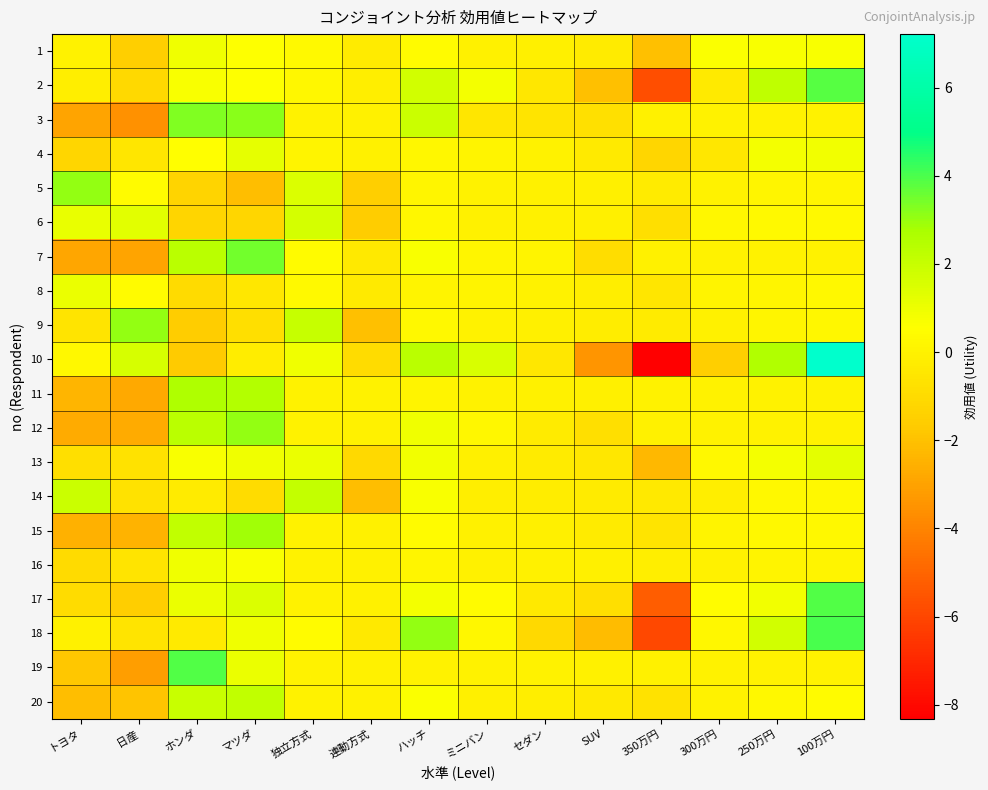

What is the total value across all series at ハッチ?

15.6